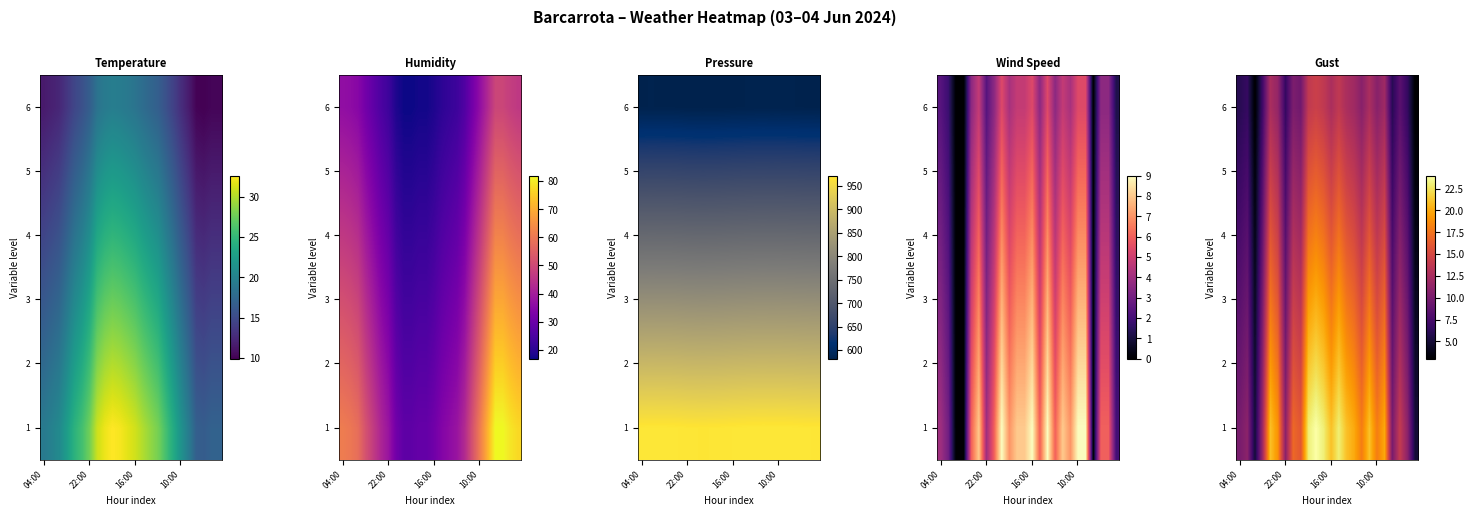

What is the difference between the maximum and second lowest values in the 6 series?

11.4